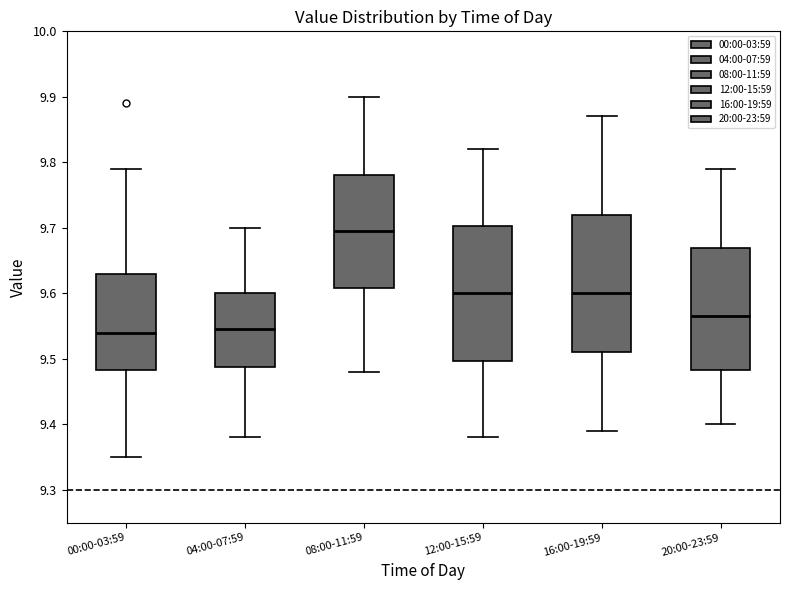

Where does the median line of the box for 12:00-15:59 sit on the y-axis? The values are not printed on the chart, so give them approximately, as read against the axis.

9.60